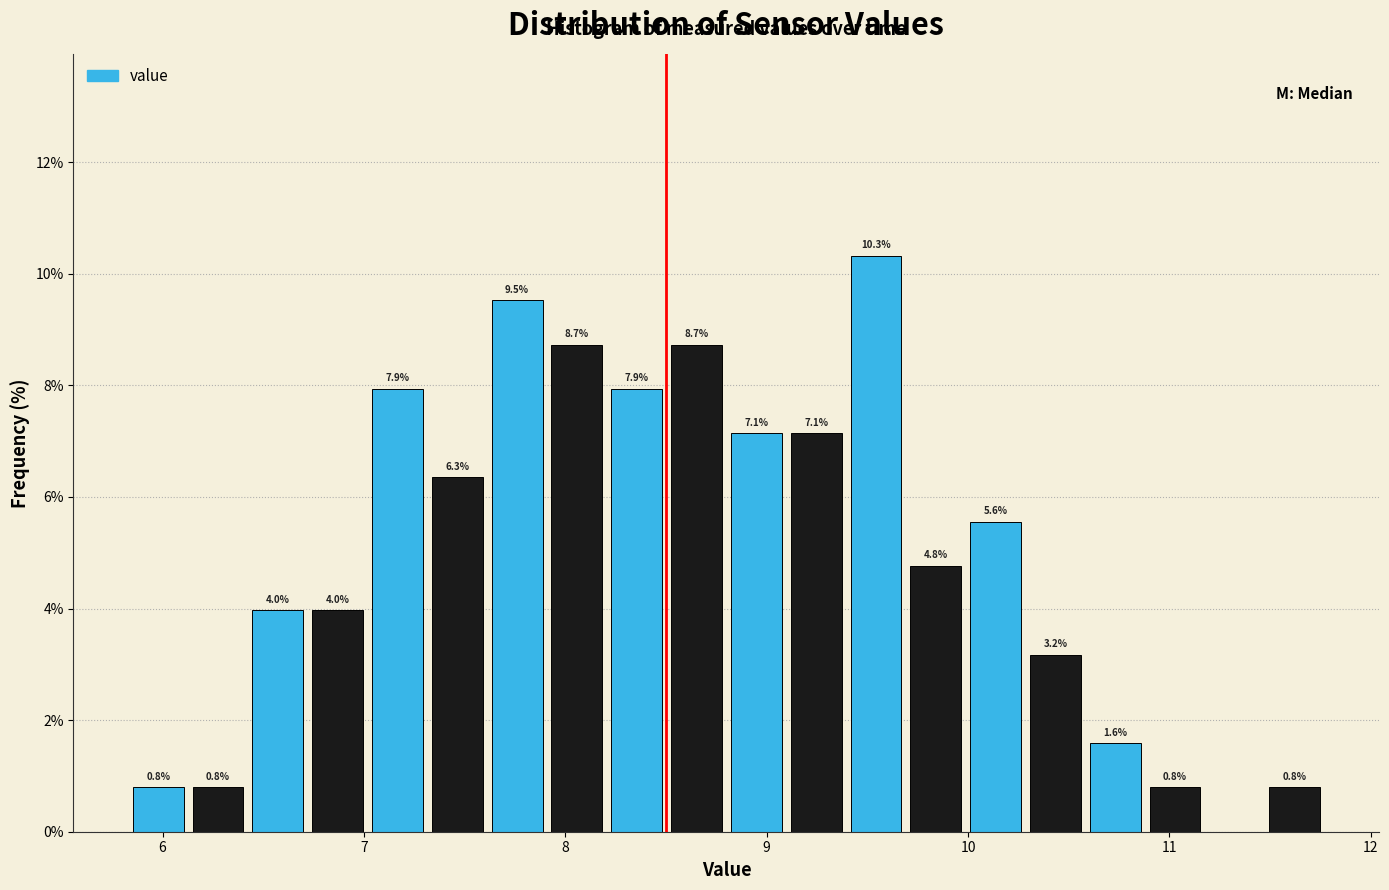

Around what value on the x-axis is the tallest bar? Give the approximate position of its centre, as read against the axis.

9.5